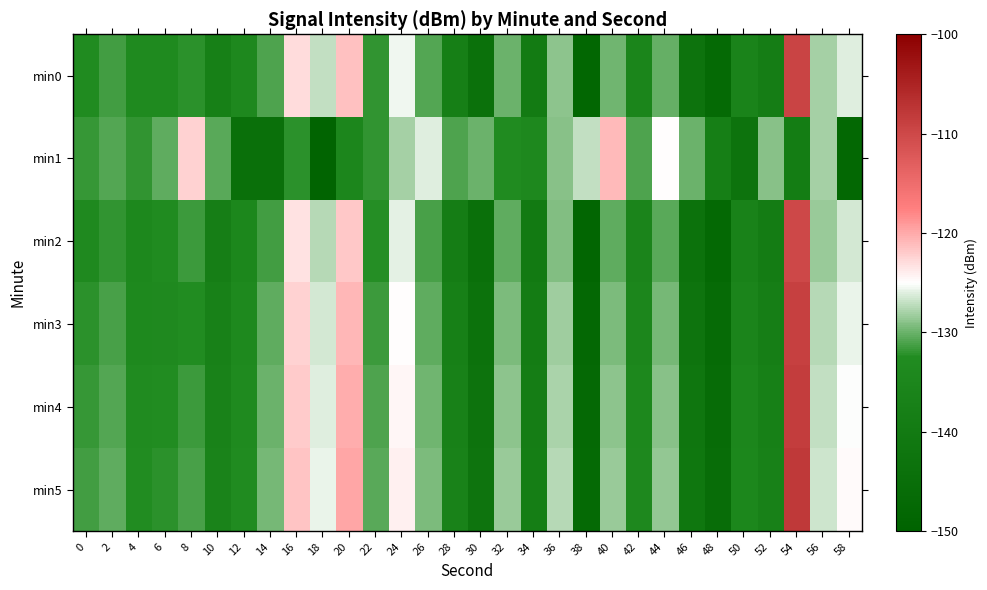

Rank the series at 58 from highest to lowest value.

min5, min4, min3, min0, min2, min1